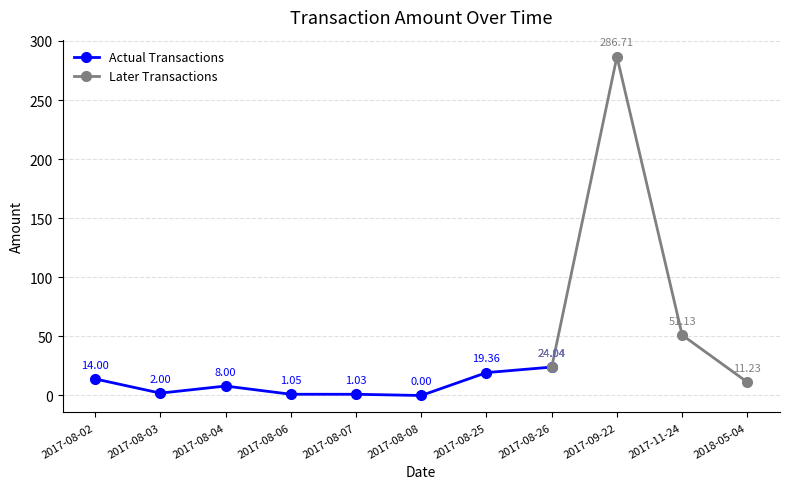

How many interior local peaks does the Actual Transactions series have?

1